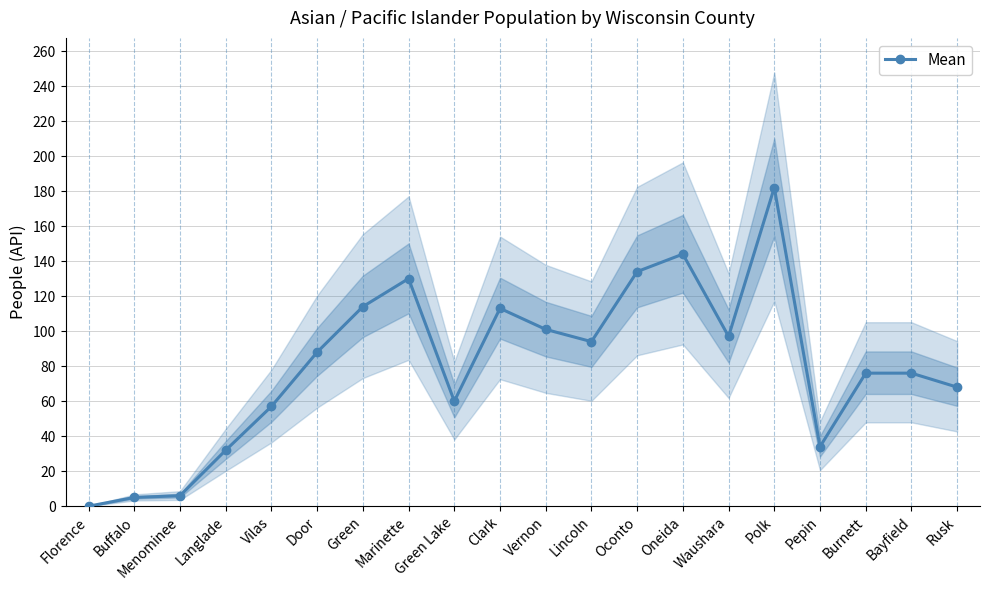

Read the value at Vernon, to the nearest 50.

100